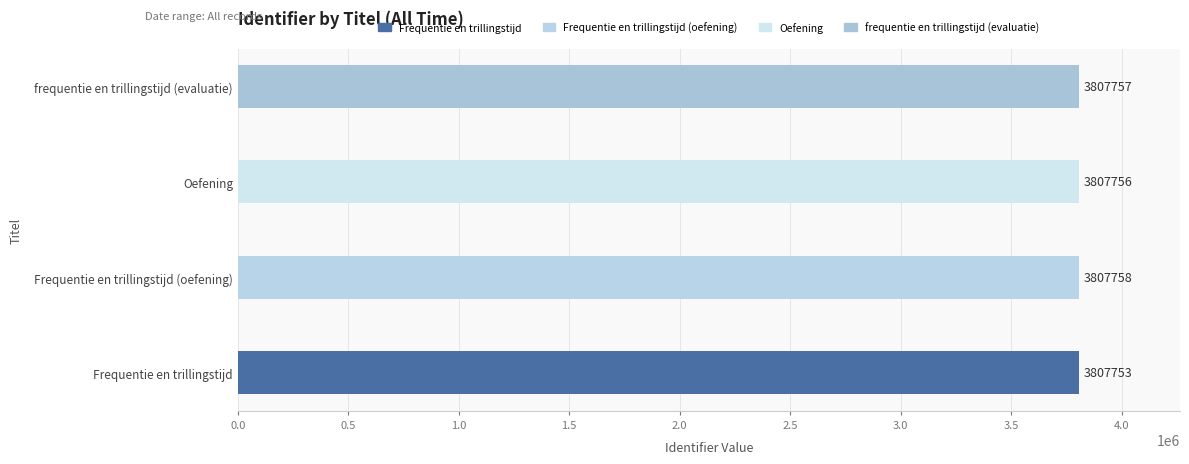

True or false: the data shows 3807753 at Frequentie en trillingstijd.

True